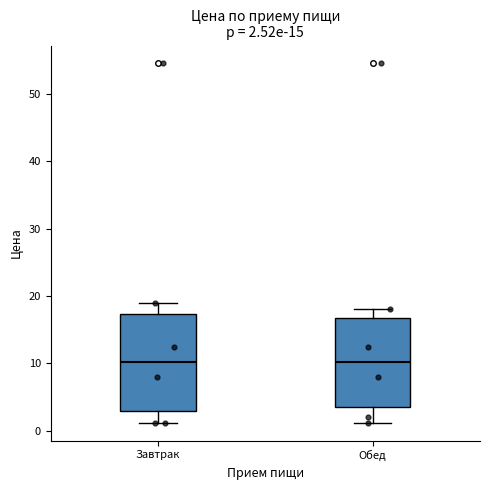

Which box is the tallest, from its lower edge to its upper edge?

Завтрак